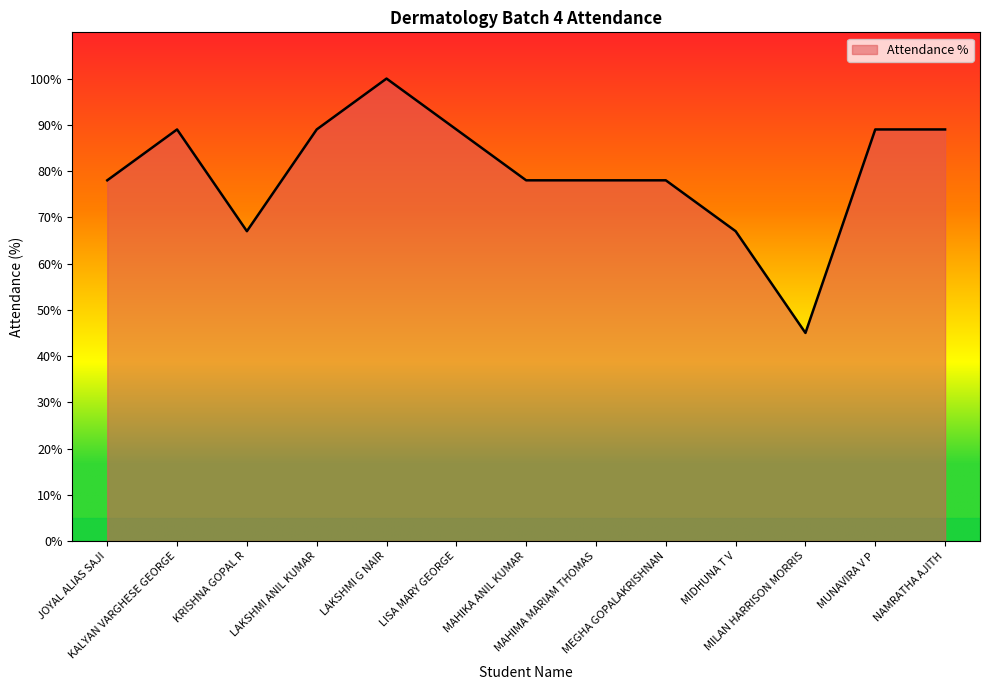

What is the sum of the values at LAKSHMI G NAIR and MUNAVIRA V P?

189